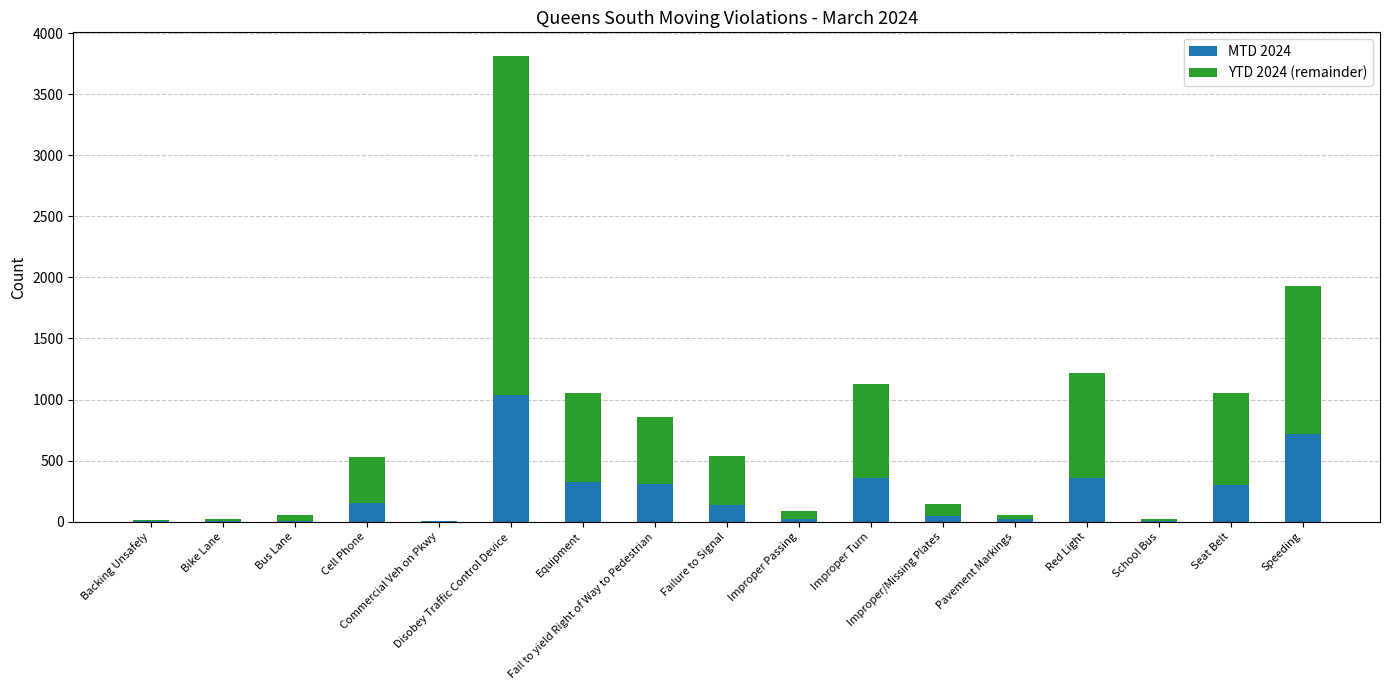

Are the bars horizontal?

No